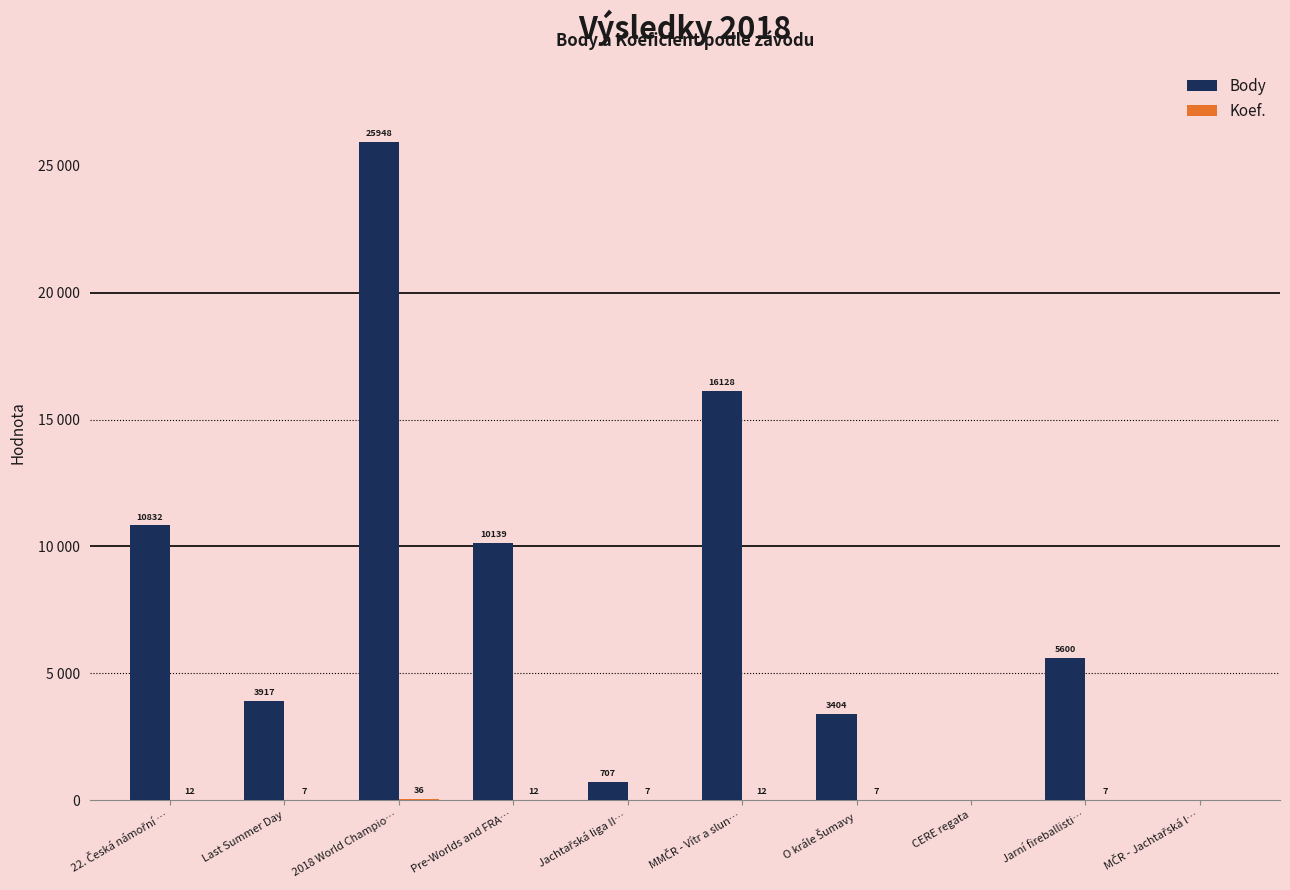

Which series has the largest total across all categories?

Body